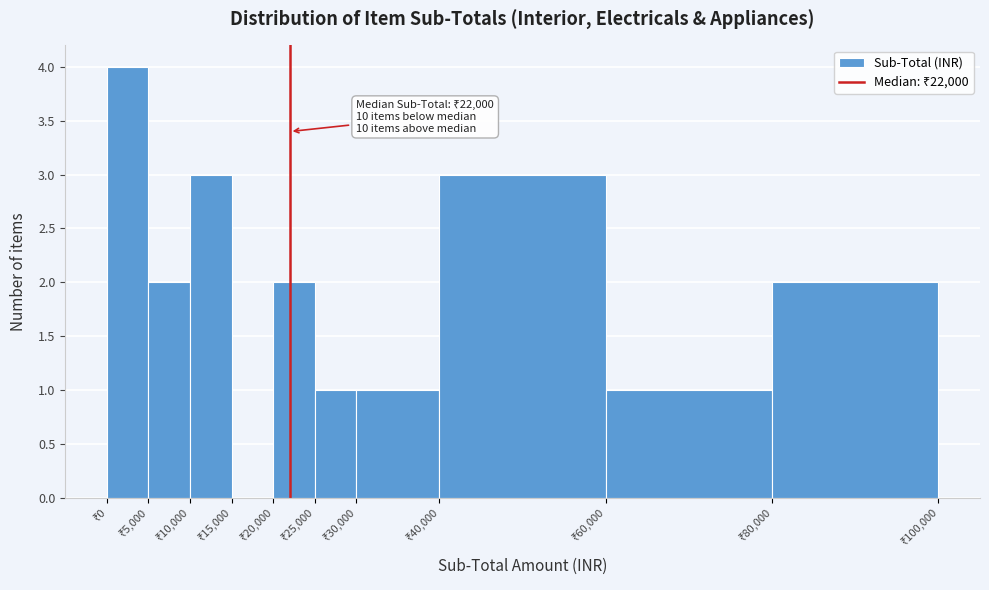

Which range on the x-axis has the tallest bar?

0 to 5000